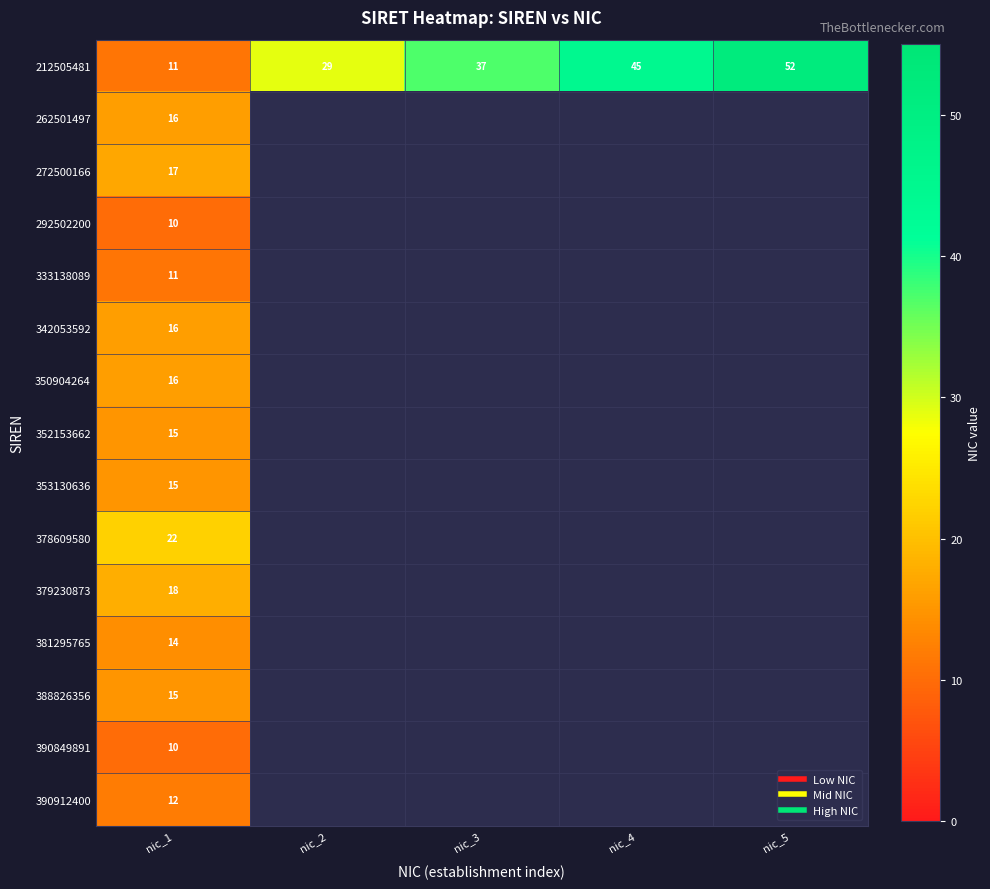

At how many categories does at least one series exceed 16?

5